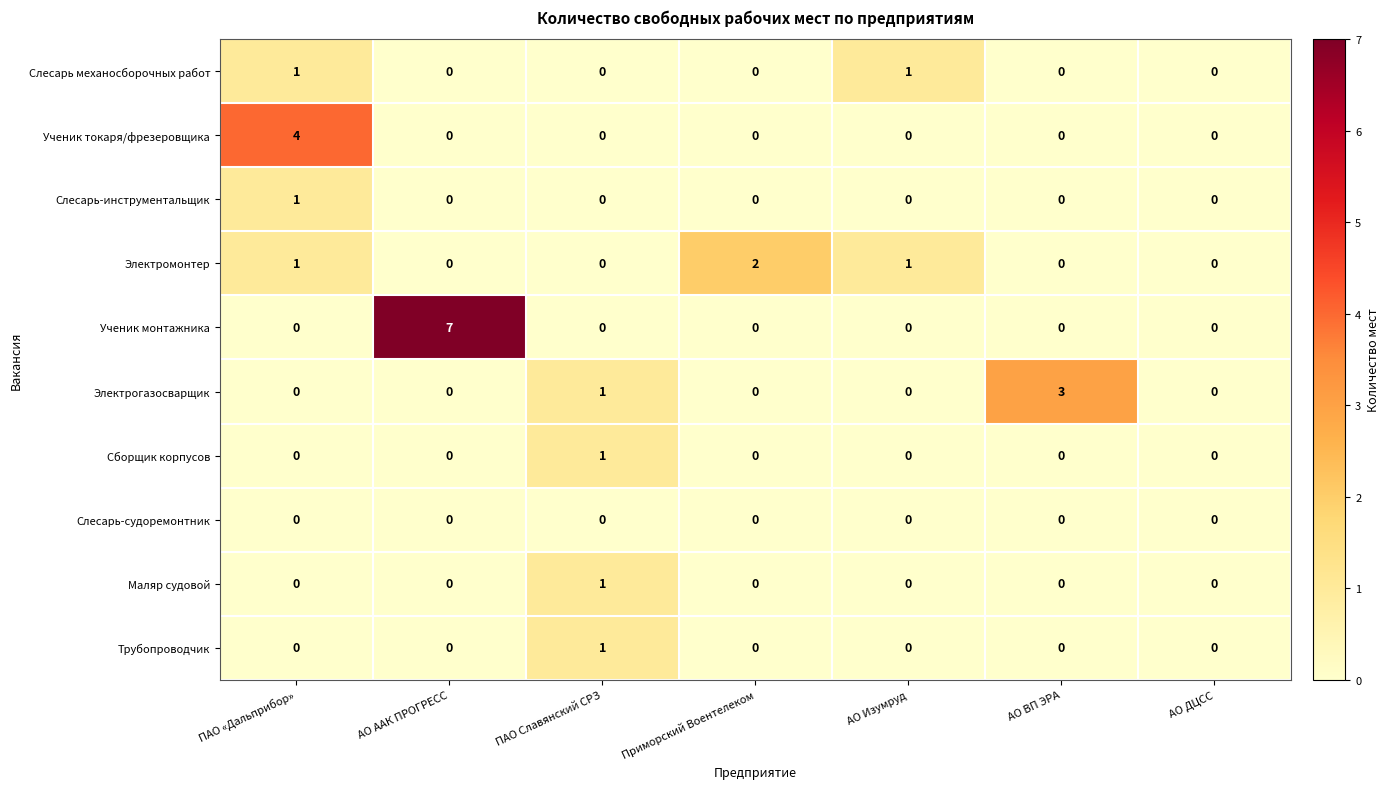

Which series has the largest range (max minus min)?

Ученик монтажника